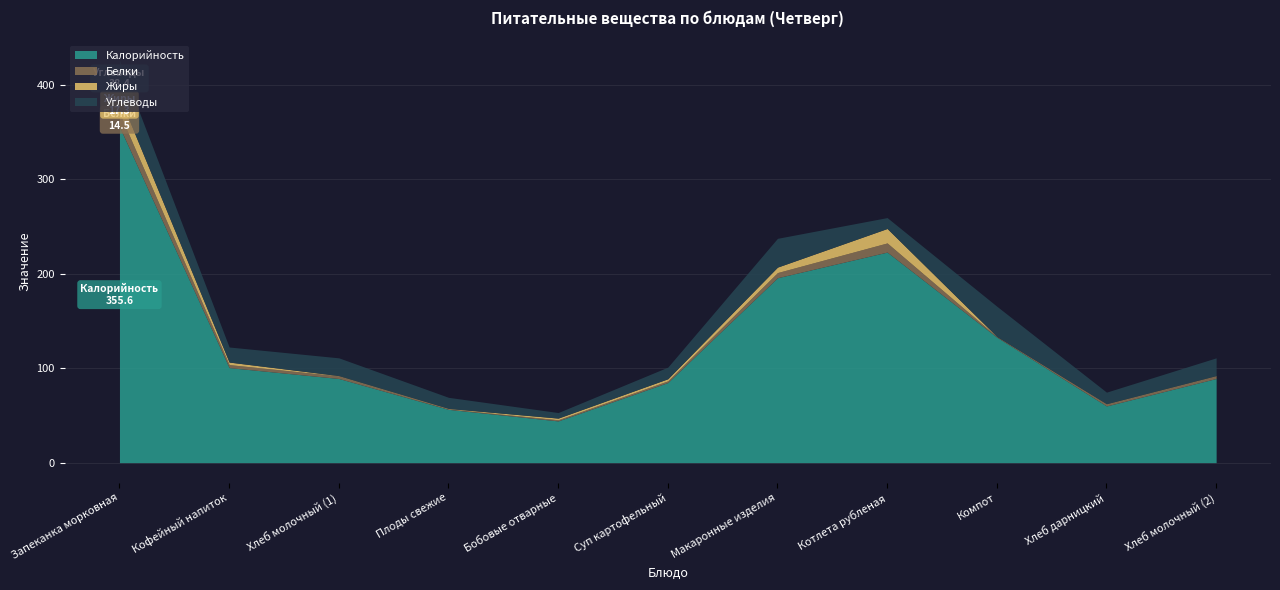

Between Запеканка морковная and Хлеб молочный (1), which series saw the biggest shift?

Калорийность